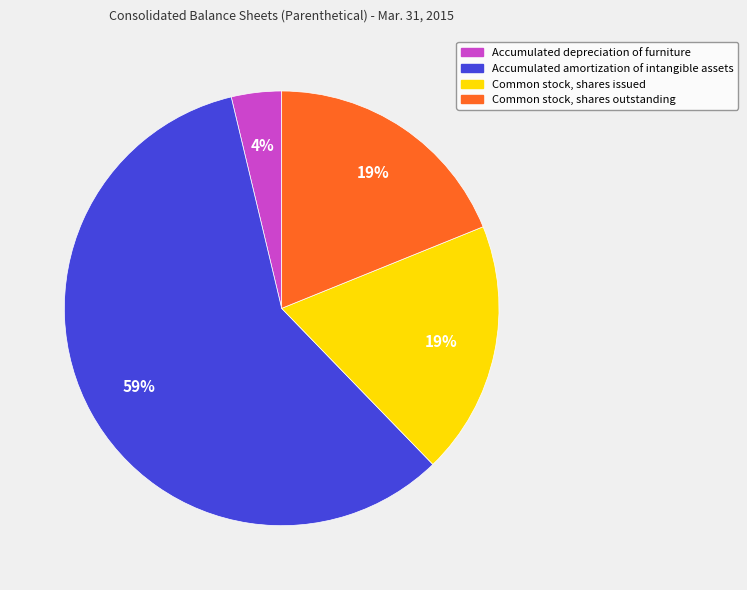

Which slice is the largest?

Accumulated amortization of intangible assets